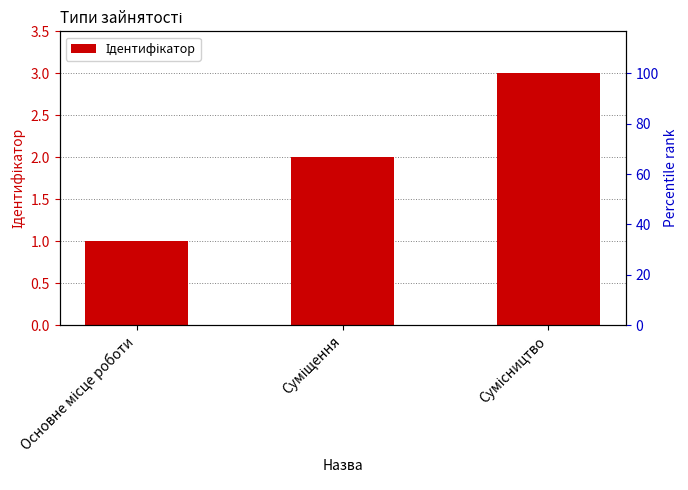

What is the minimum value shown in the chart?

1